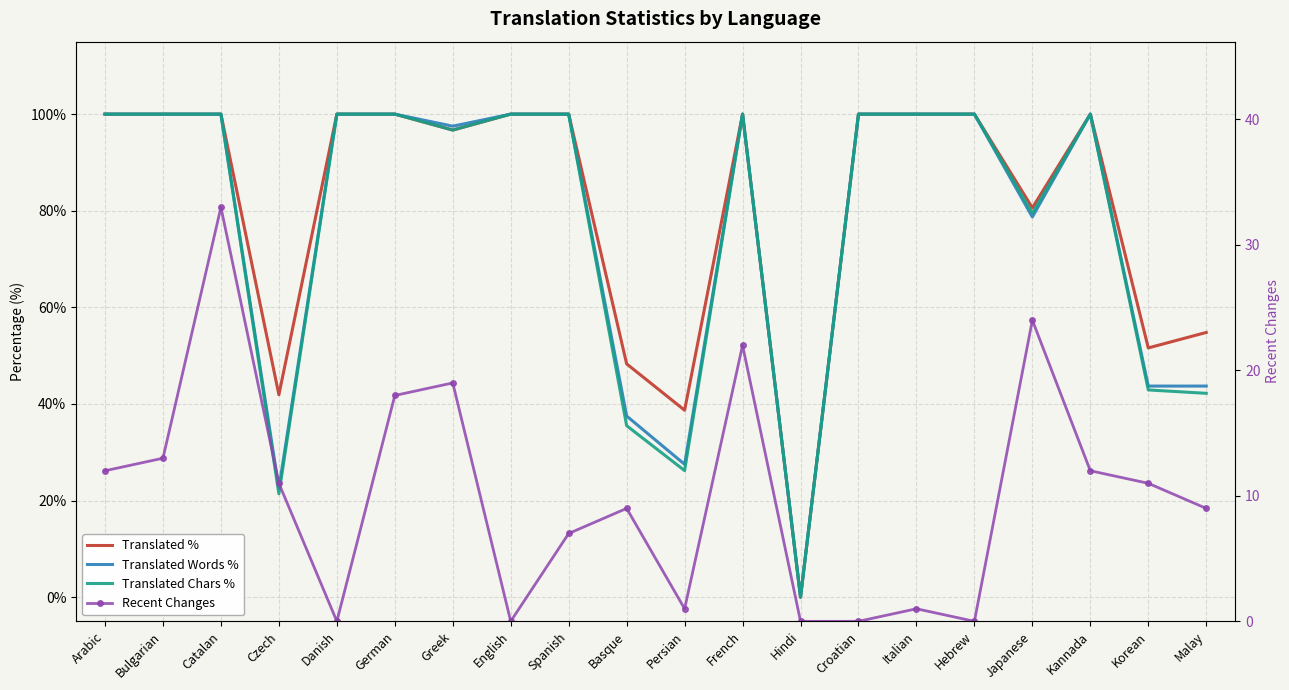

List the series in order of their peak value, highest first.

Translated %, Translated Words %, Translated Chars %, Recent Changes